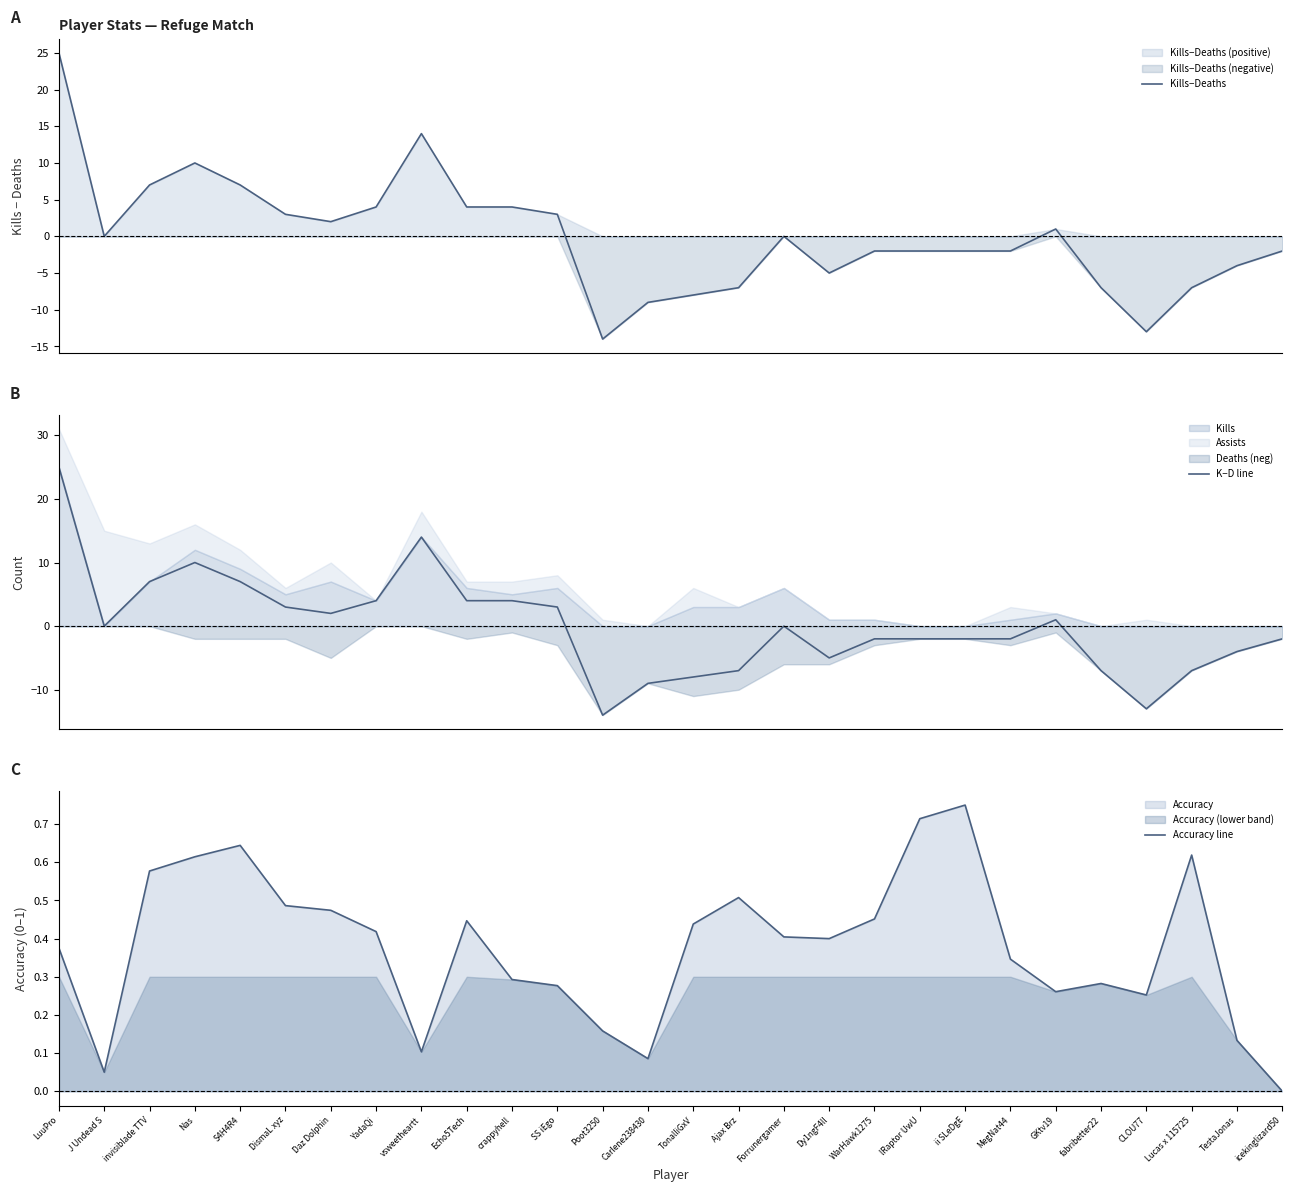

List the labels in order of Accuracy line value, smallest first.

icekinglizard50, J Undead S, Carlene238430, vsweetheartt, TestaJonas, Poot3250, CLOU77, GKtv19, SS iEgo, fabribetter22, crappyhell, MegNat44, LuuPro, Dy1ngF4ll, Forrunergamer, YadaQi, TonalliGxV, Echo5Tech, WarHawk1275, Daz Dolphin, DismaL xyz, Ajax Brz, invisiblade TTV, Nas, Lucas x 115725, S4H4R4, lRaptor UwU, ii SLeDgE